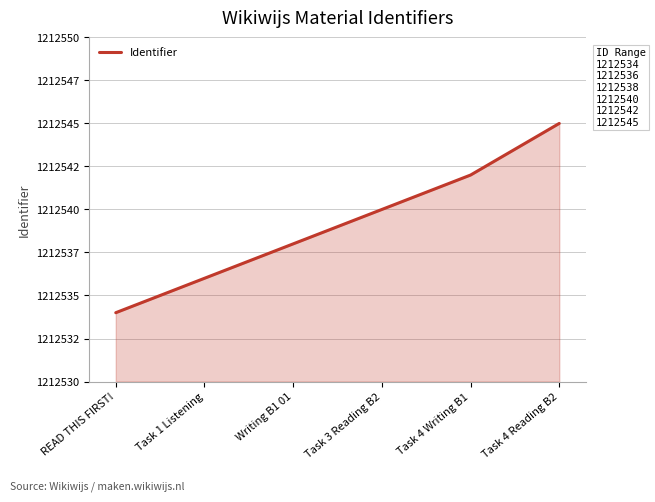

What is the average value?

1212539